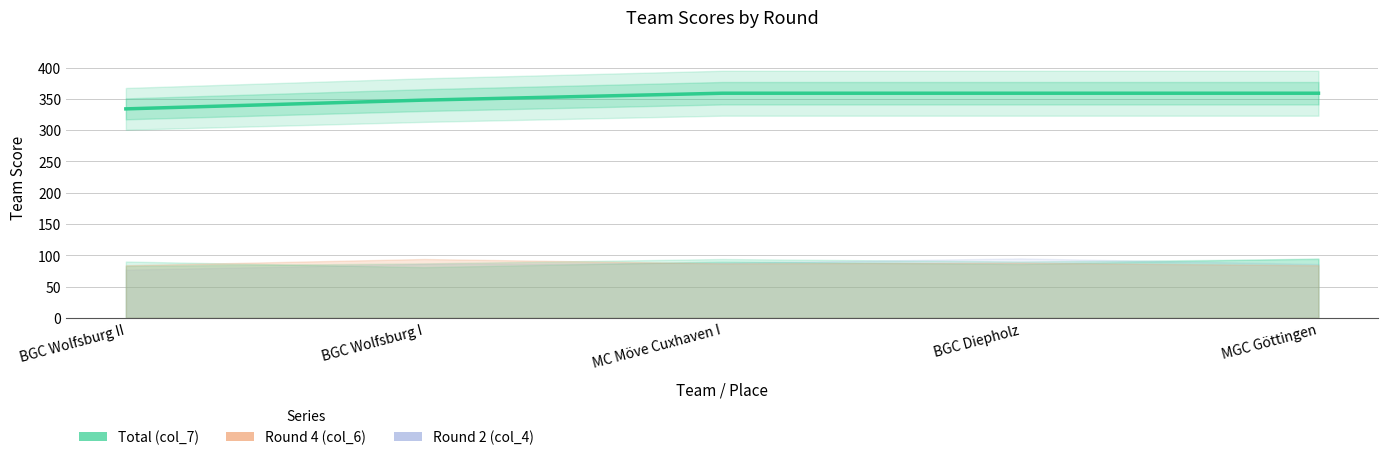

What is the difference between the values at BGC Wolfsburg II and BGC Wolfsburg I?

14